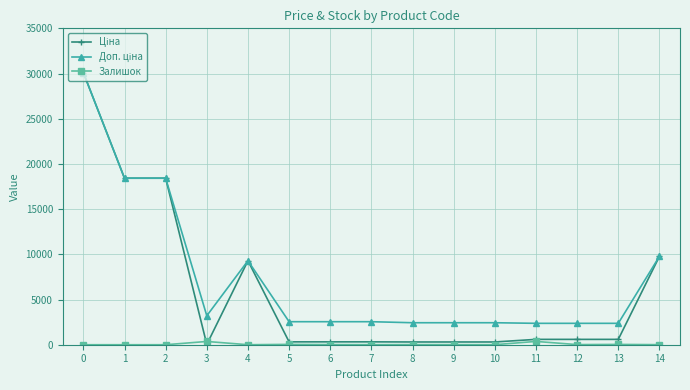

What is the total value across all series at 4?

18580.9